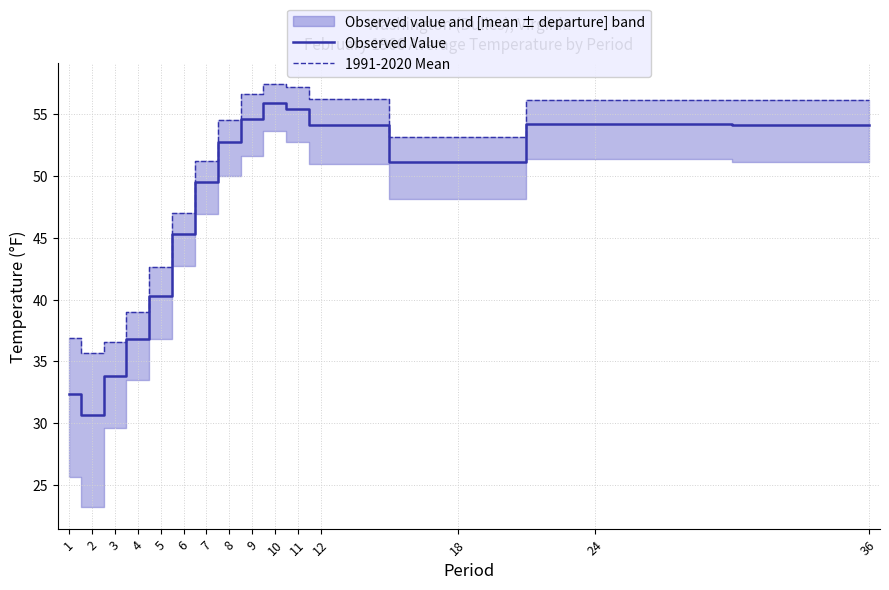

What is the lowest value of the 1991-2020 Mean series?

35.7